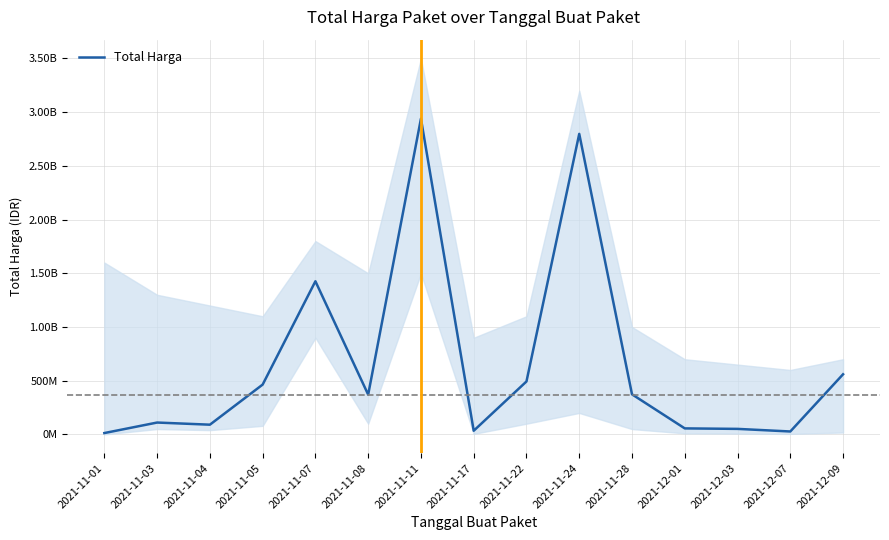

What is the maximum value shown in the chart?

2939403240